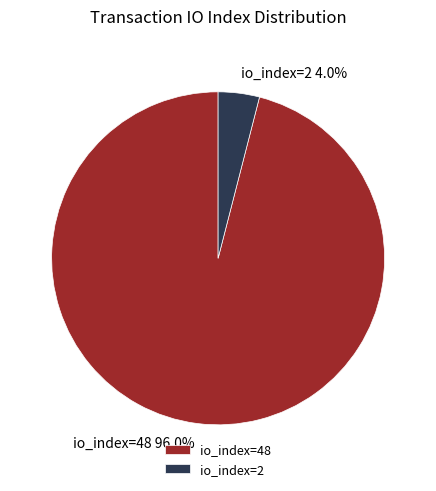

Combined, what portion of the pie is io_index=48 and io_index=2?

100.0%